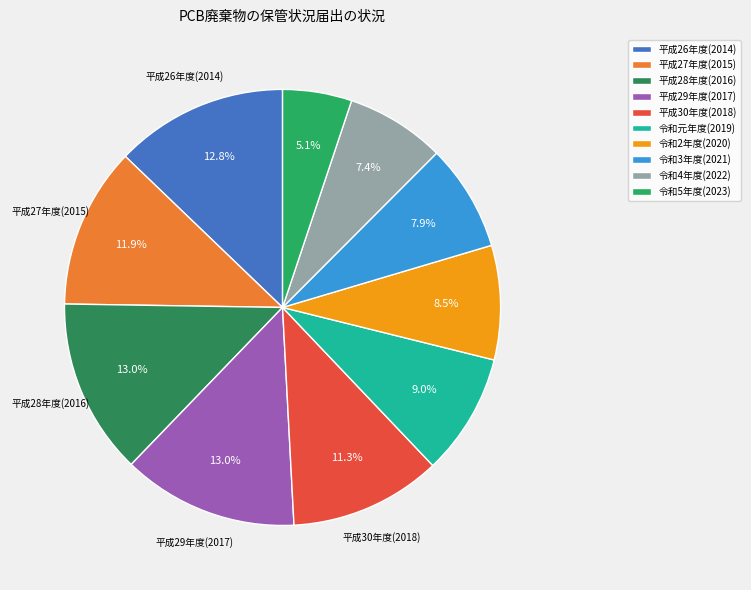

How many segments does this pie chart have?

10